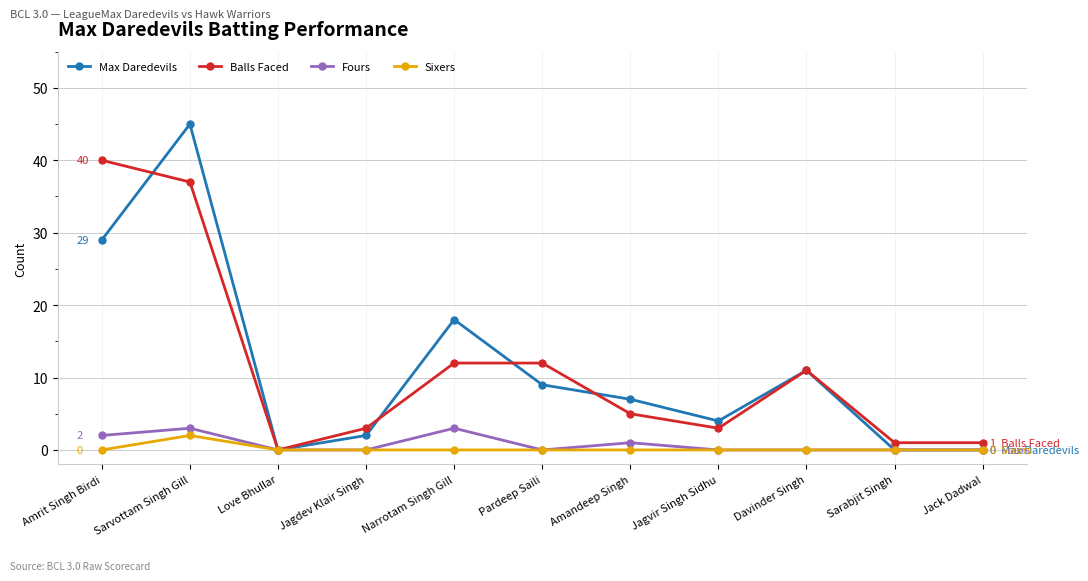

What are all the series names shown in the legend?

Max Daredevils, Balls Faced, Fours, Sixers